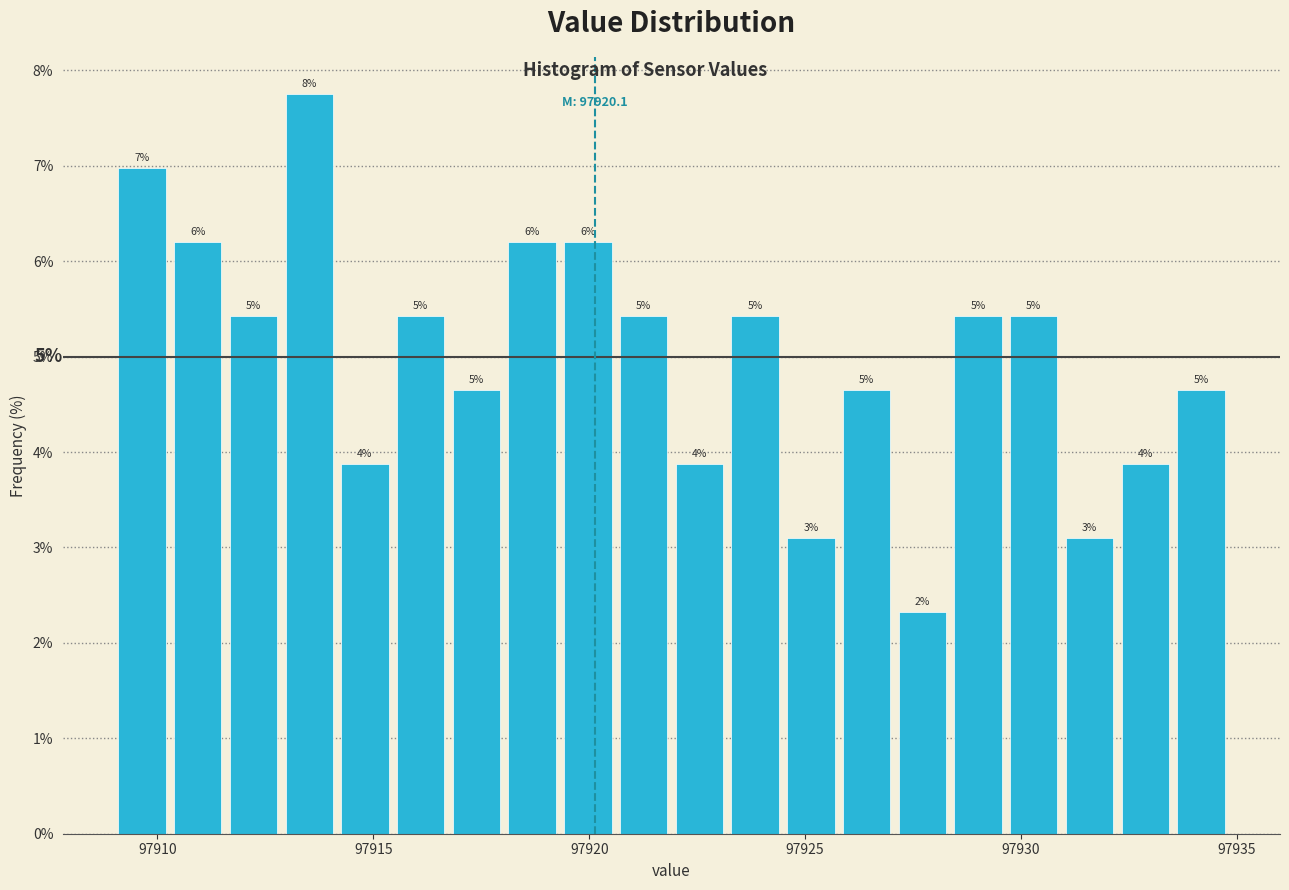

Read against the x-axis, roughly where is the centre of the tallest bar?

97913.5